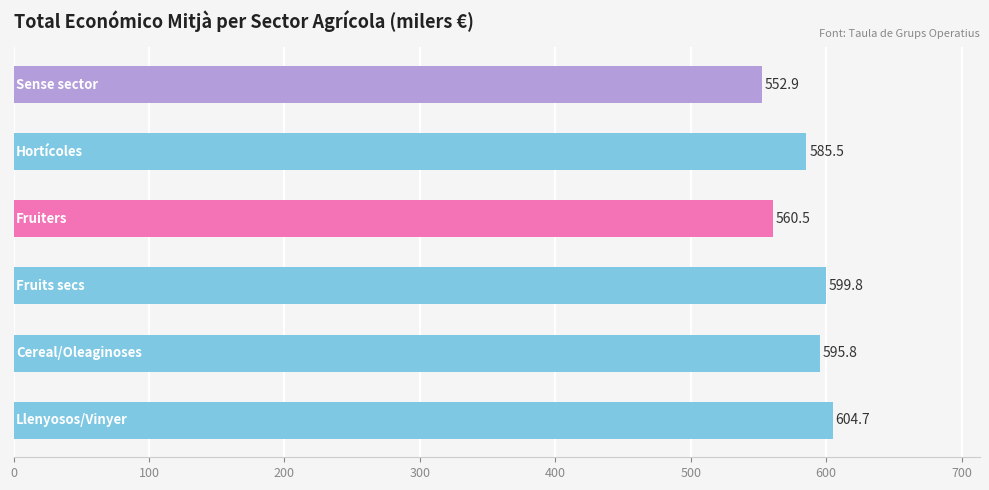

Count the number of values greater than 595.

3